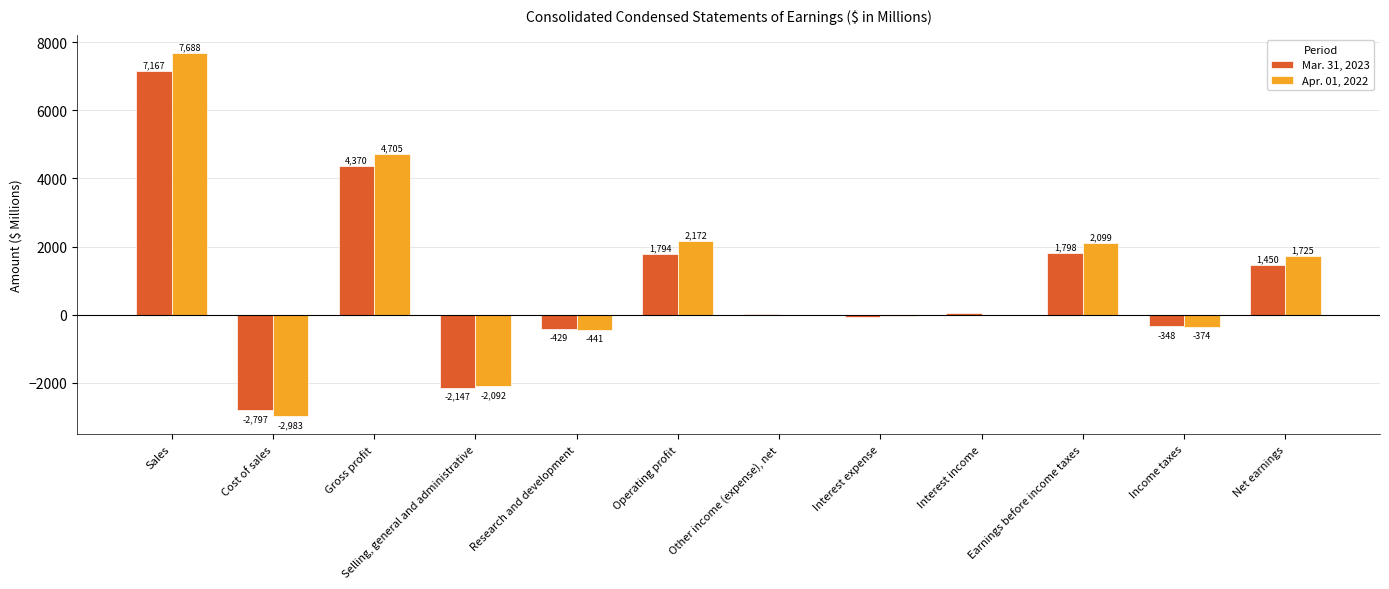

Which series changed the most between Research and development and Net earnings?

Apr. 01, 2022